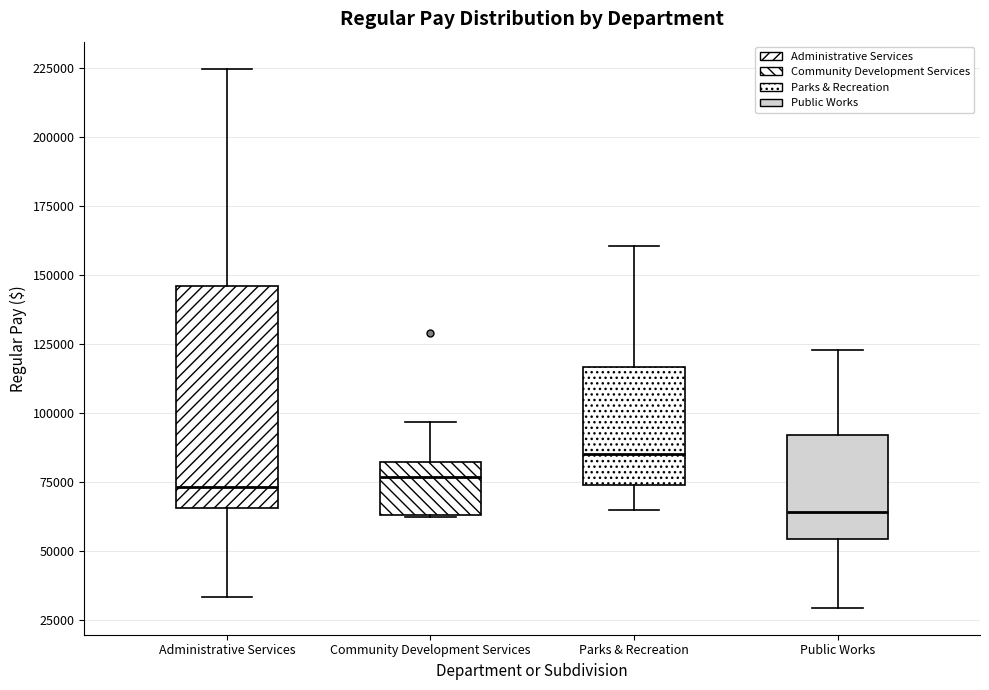

Reading left to right, read every box against the y-axis: the position of its median line, the range the box covers, and the ends of its whiskers. The values are not printed on the chart, so give them approximately, as read against the axis.

Administrative Services: median 75000, box 65000 to 145000, whiskers 35000 to 225000
Community Development Services: median 75000, box 65000 to 80000, whiskers 60000 to 95000
Parks & Recreation: median 85000, box 75000 to 115000, whiskers 65000 to 160000
Public Works: median 65000, box 55000 to 90000, whiskers 30000 to 125000